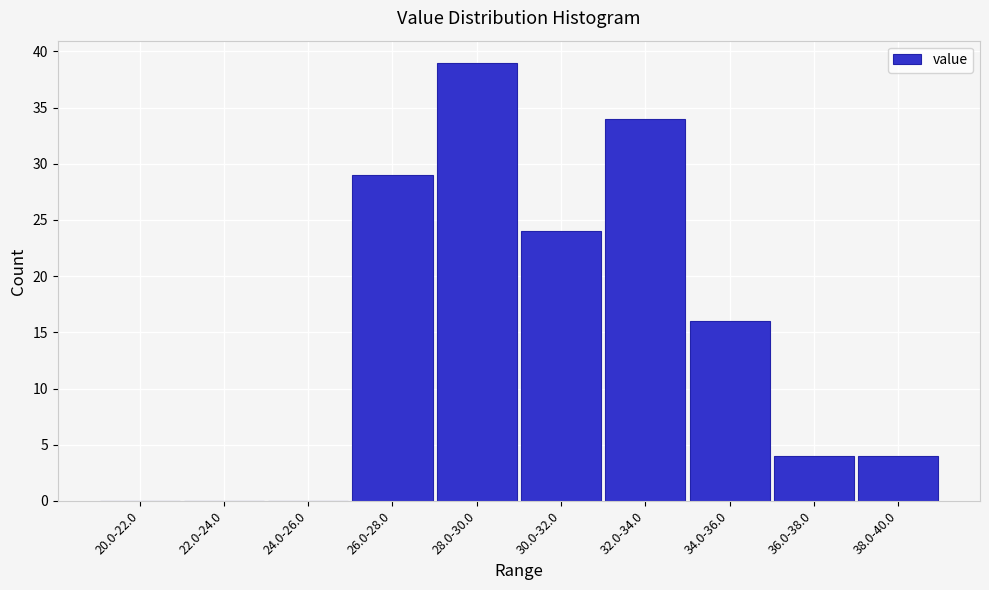

Reading right to left, transcribe all the data shown in this chart.

38.0-40.0=4	36.0-38.0=4	34.0-36.0=16	32.0-34.0=34	30.0-32.0=24	28.0-30.0=39	26.0-28.0=29	24.0-26.0=0	22.0-24.0=0	20.0-22.0=0